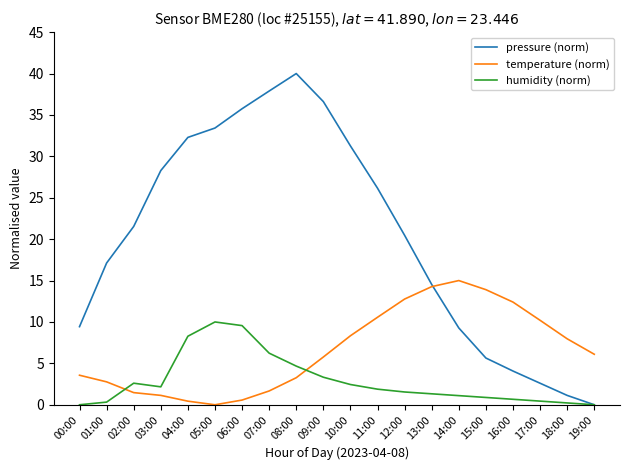

How many times do humidity (norm) and temperature (norm) cross each other?

2